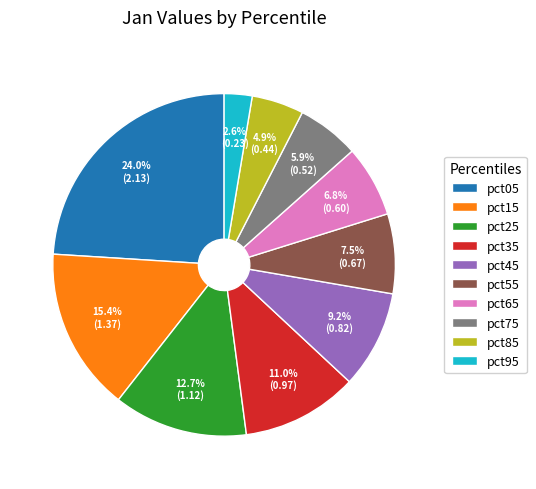

Does pct35 account for over 50% of the chart?

No